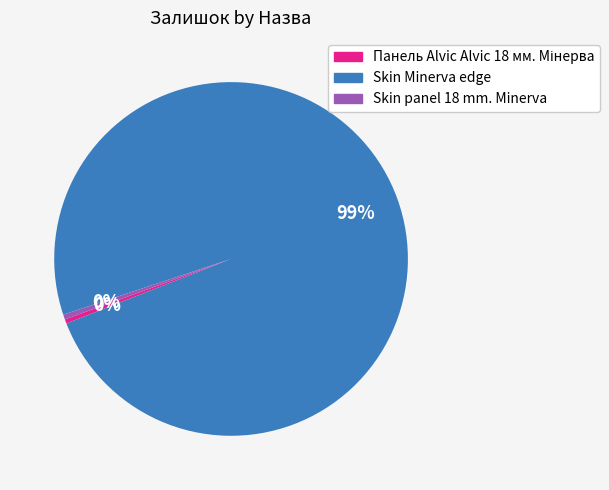

Does any single category account for the majority?

Yes